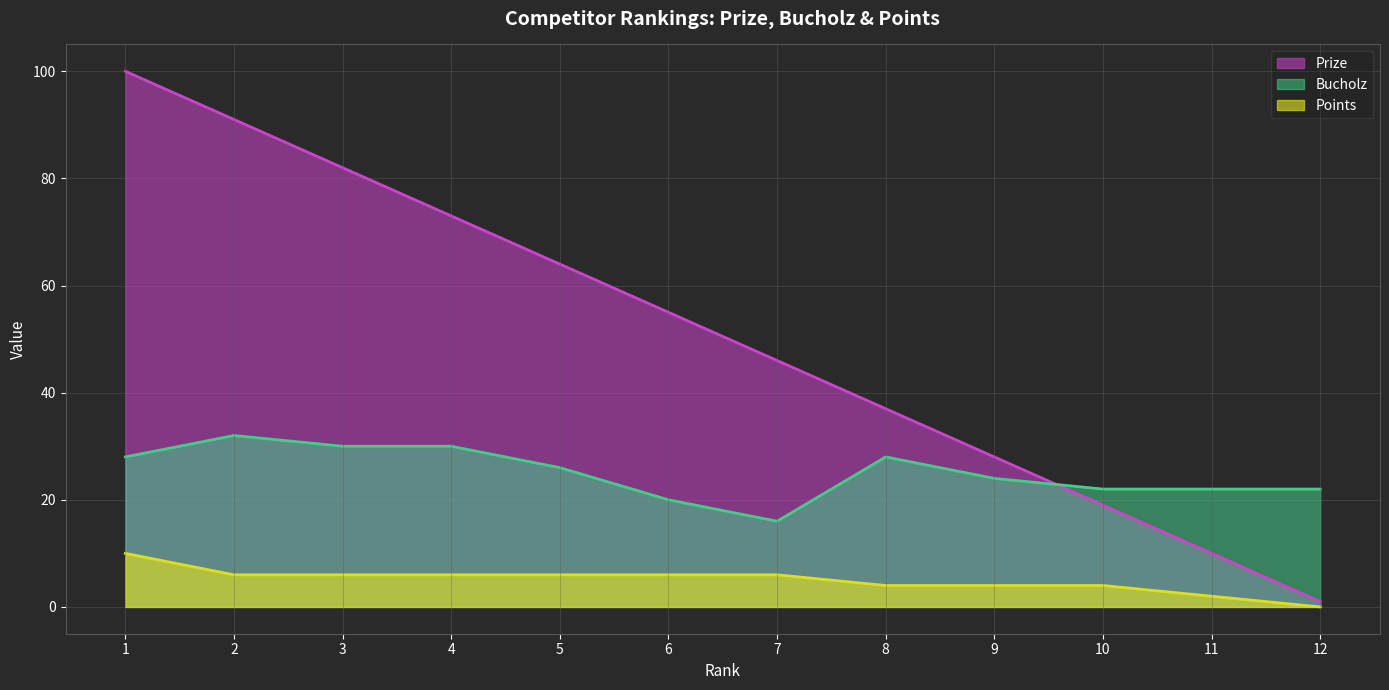

What is the value of the Prize point at the 8th from the left?

37